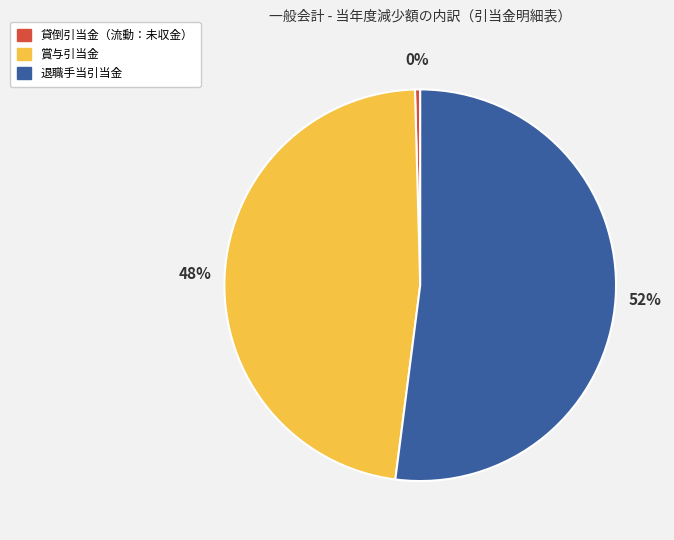

How many slices are in this pie chart?

3